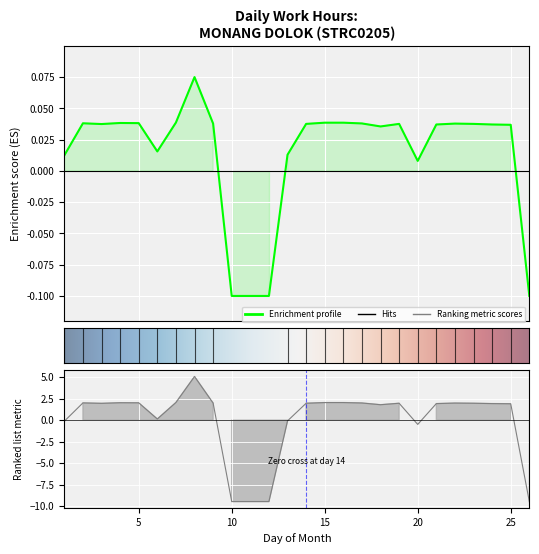

The chart shows a value of 0.0 at 1. True or false?

True